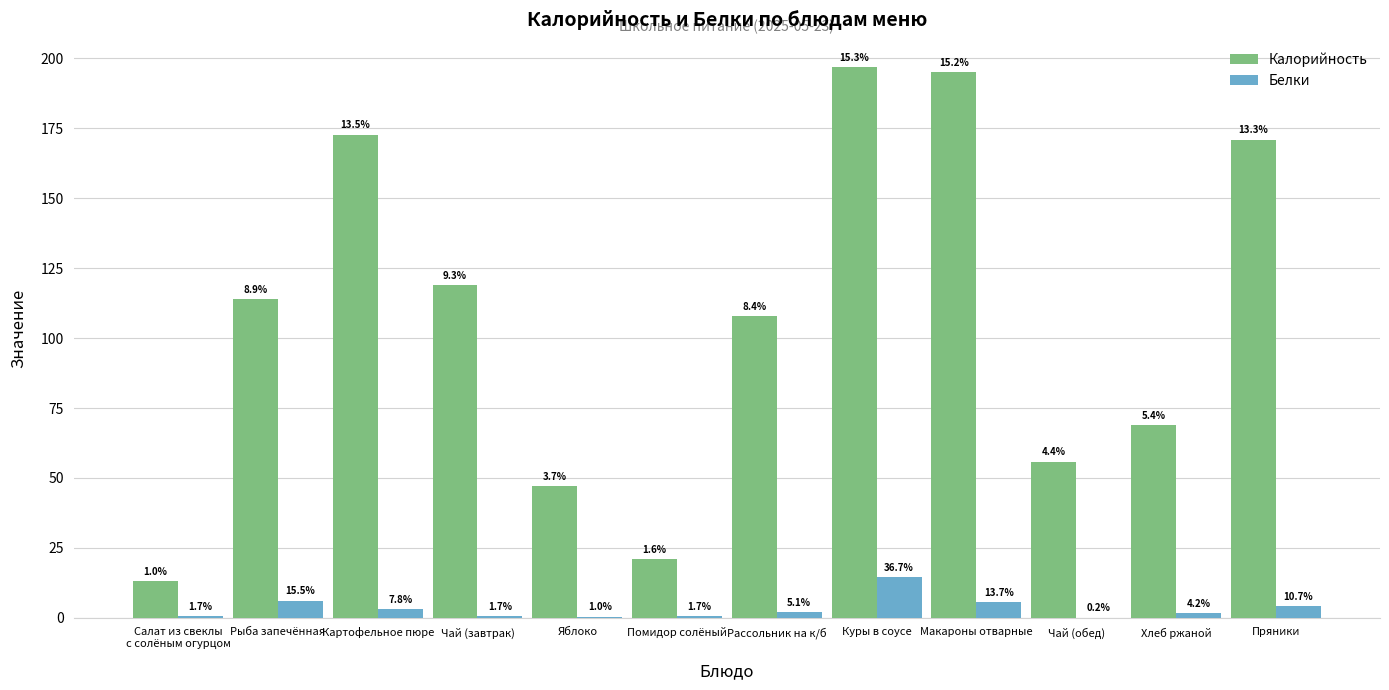

Rank the series by their maximum value, from lowest to highest.

Белки, Калорийность